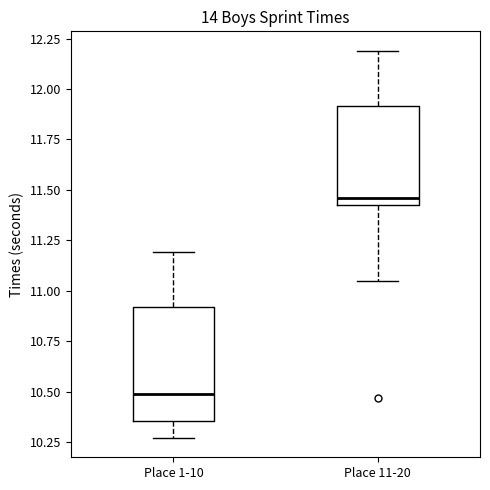

Comparing the boxes themselves (not the whiskers), which one is the tallest?

Place 1-10